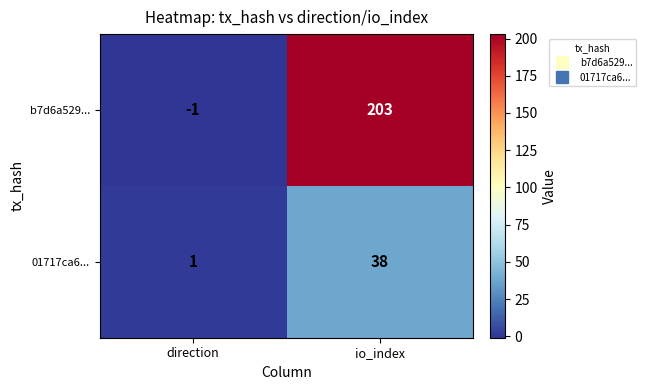

Which series has the largest range (max minus min)?

b7d6a529...